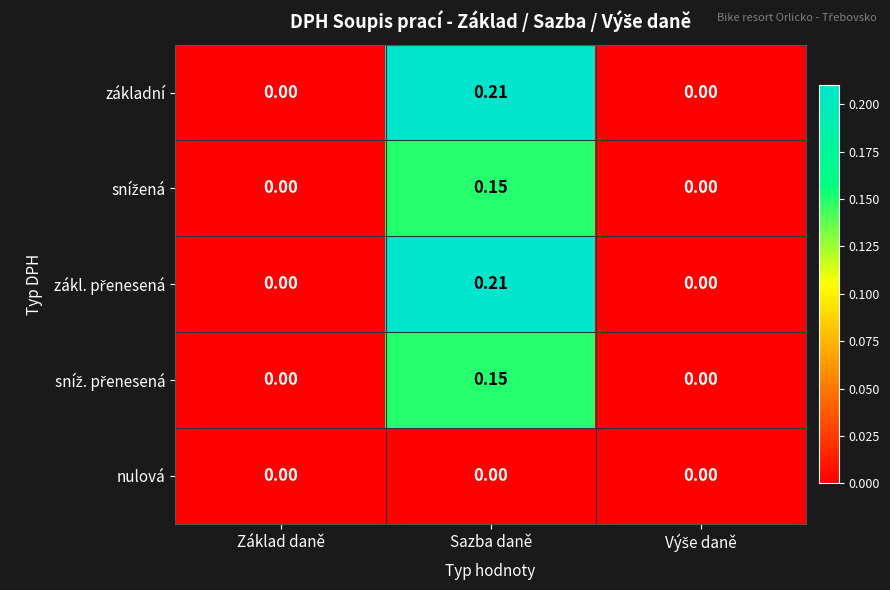

At which category is the sum across all series the highest?

Sazba daně